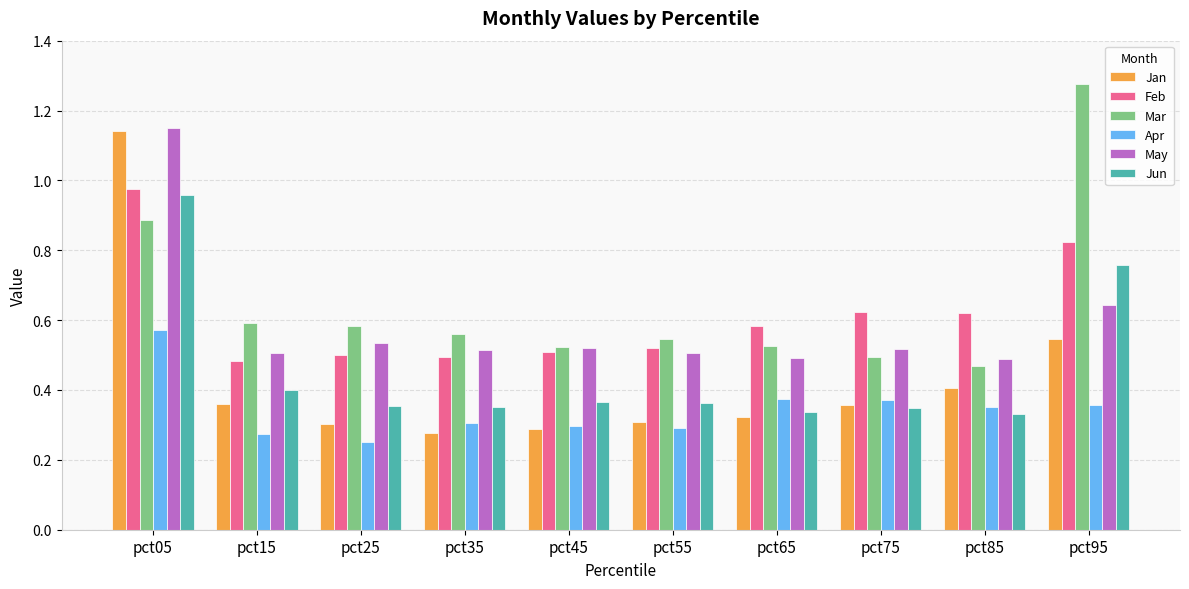

At which label does Feb reach its peak?

pct05